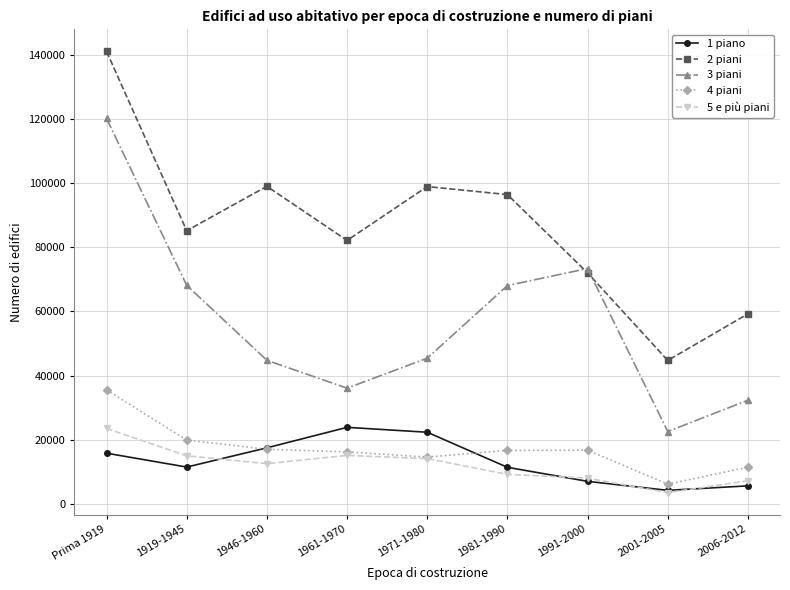

How many interior local valleys does the 3 piani series have?

2